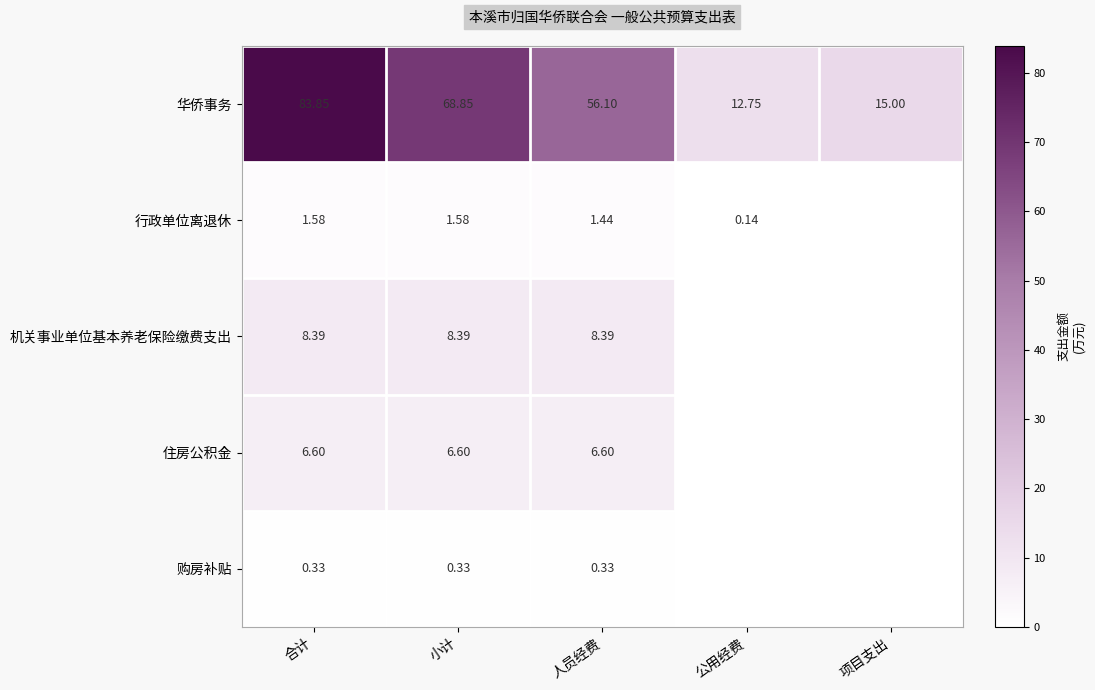

At which category is the sum across all series the highest?

合计